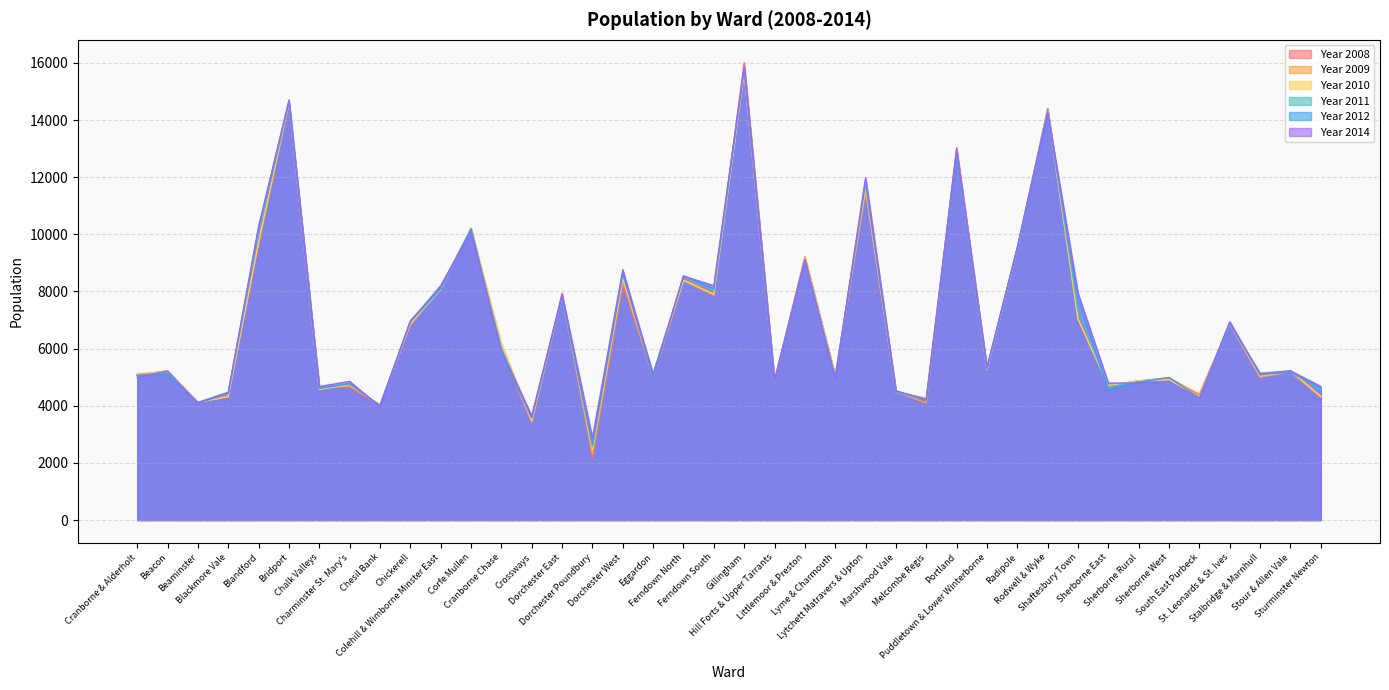

At which label does Year 2010 first exceed 5236?

Blandford